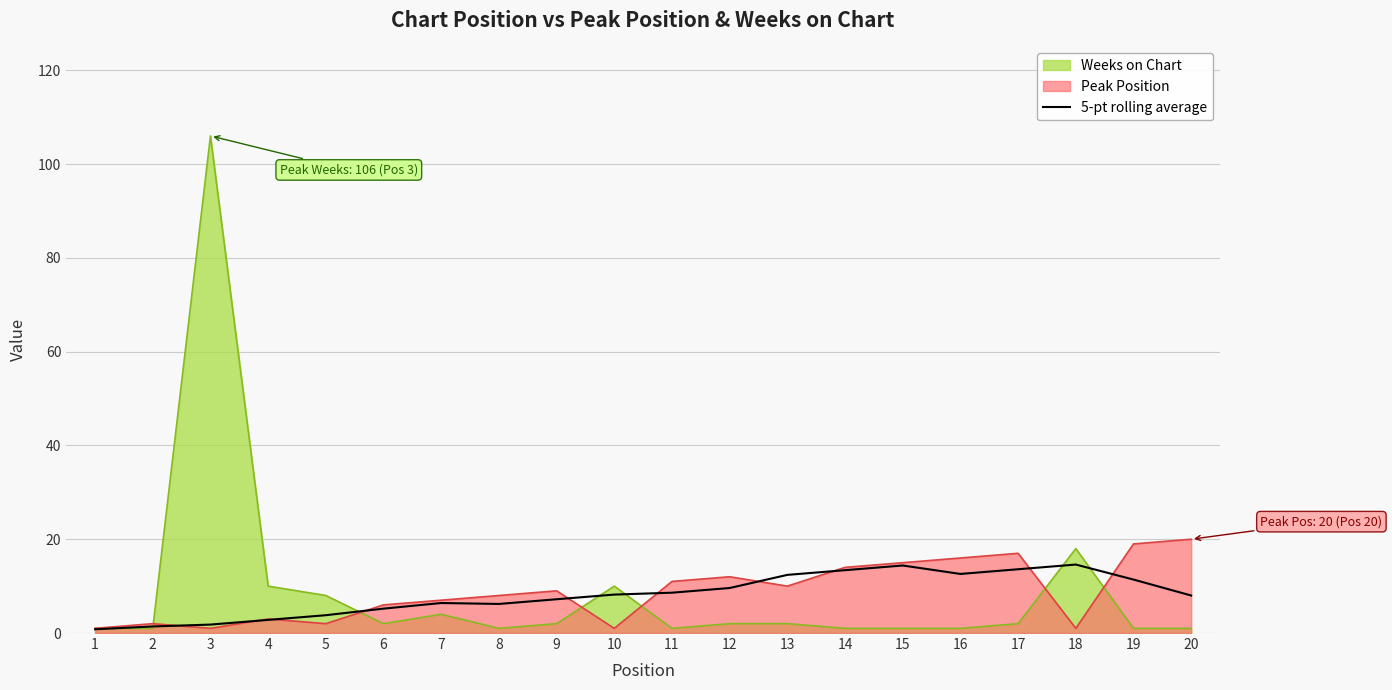

At which category does the data reach its first local peak?

7